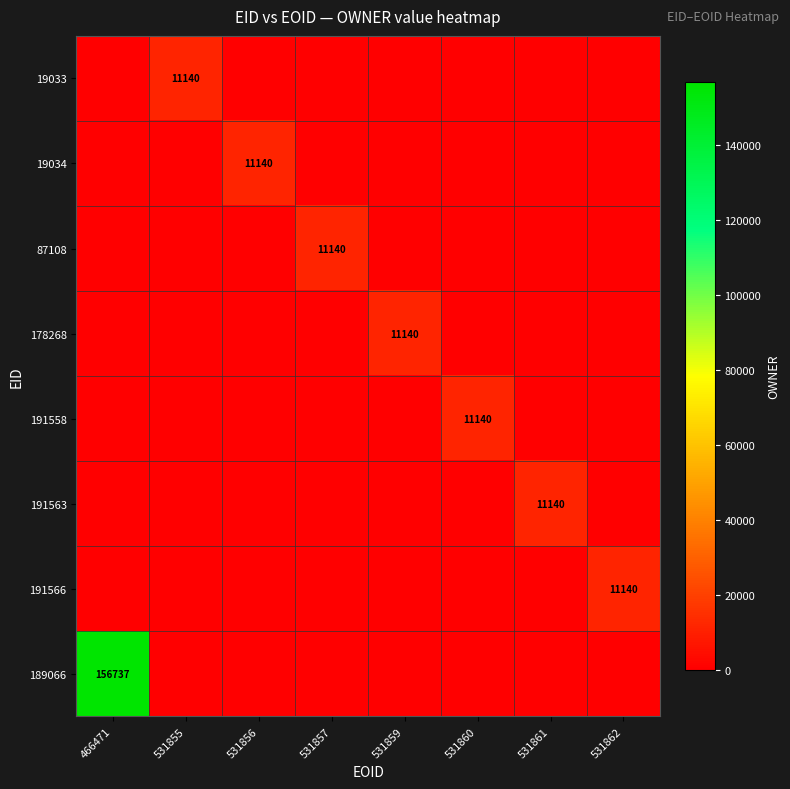

Between 531862 and 531857, which is larger?

531862